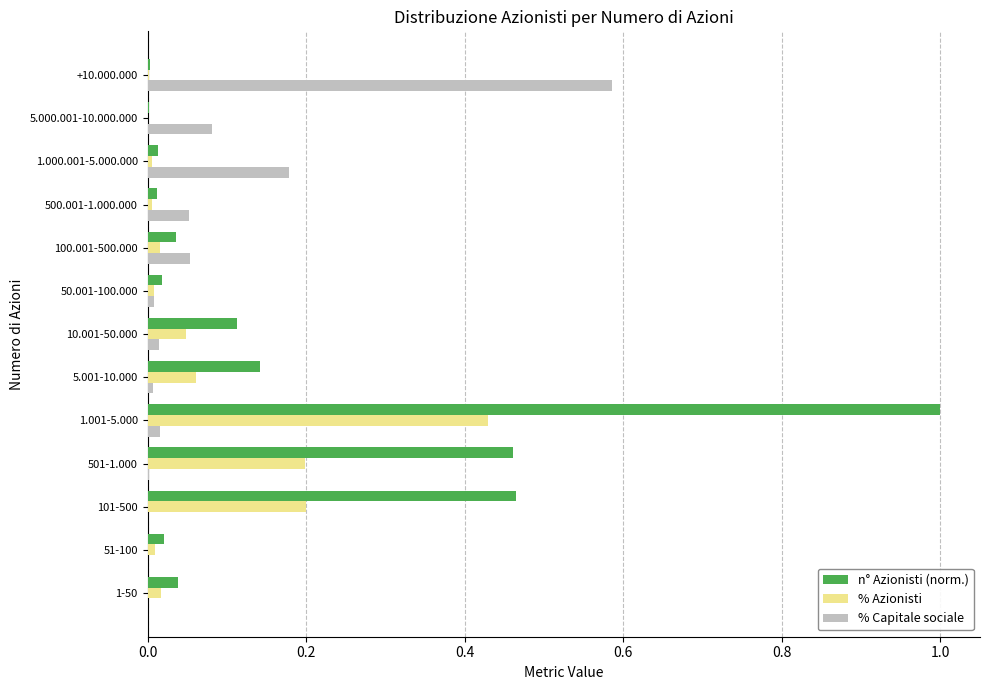

What is the sum of all % Azionisti values?

1.0